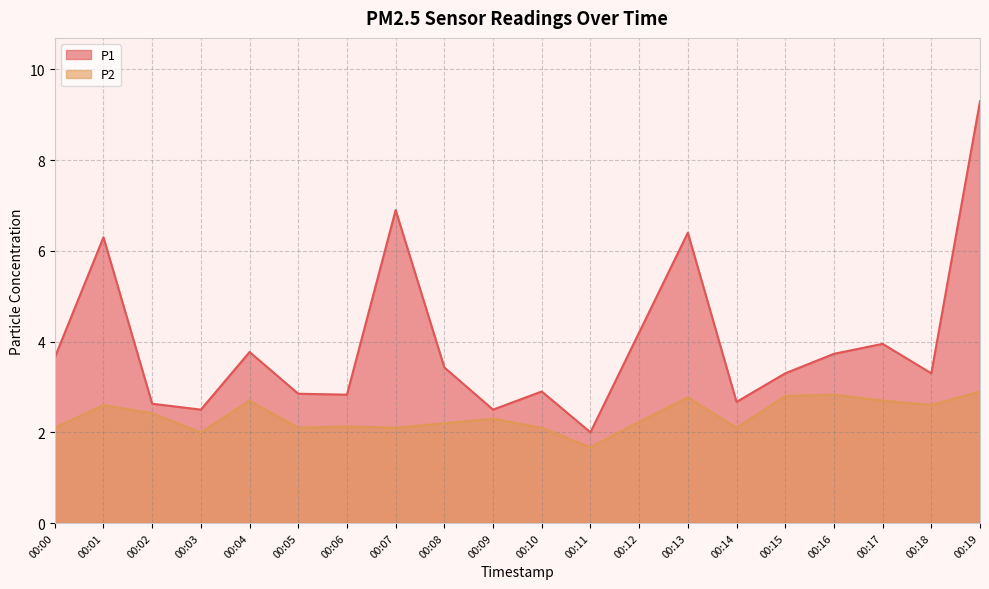

What is the sum of the P2 values at 00:06 and 00:12?

4.4